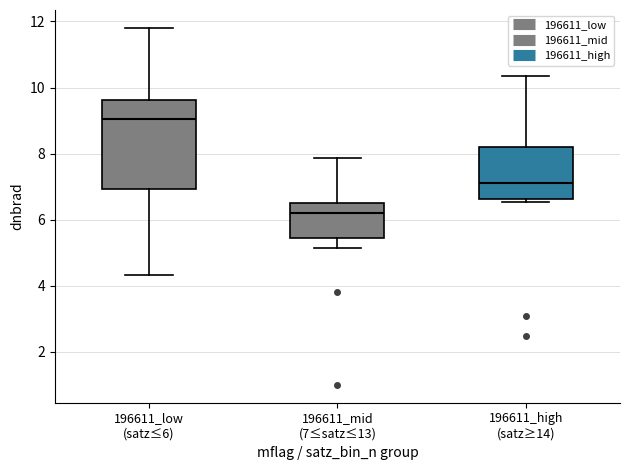

Where does the median line of the box for 196611_high (satz≥14) sit on the y-axis? The values are not printed on the chart, so give them approximately, as read against the axis.

7.2